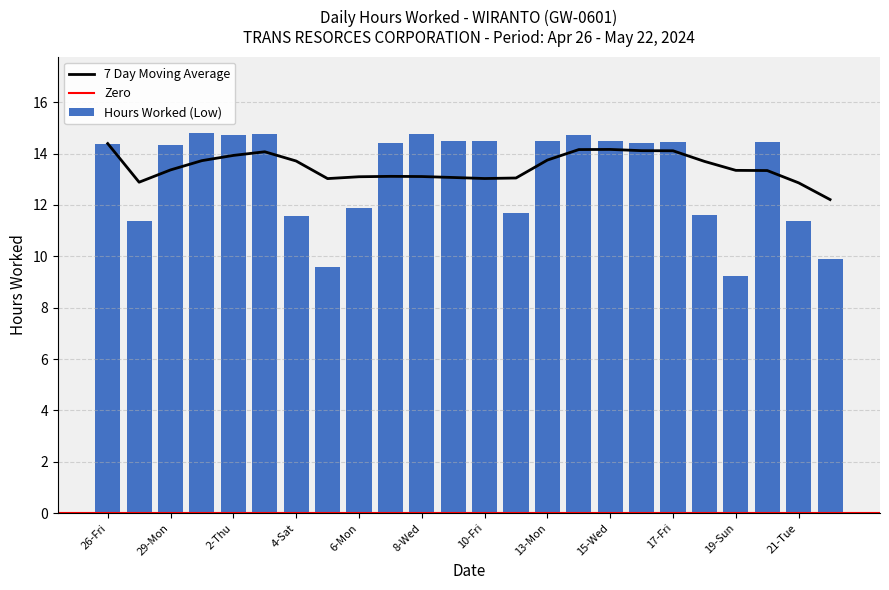

What is the difference between the maximum and minimum values?

5.6